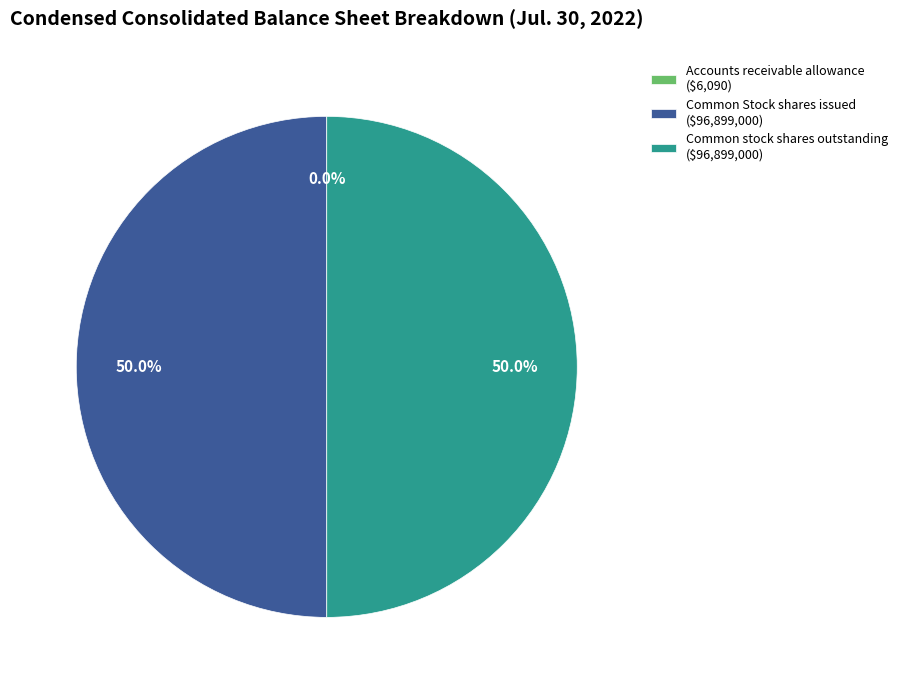

What percentage is NOT represented by Common stock shares outstanding ($96,899,000)?

50.0%